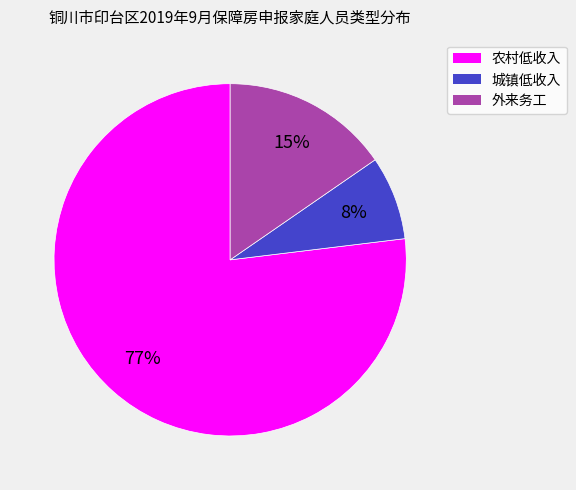

What is the largest slice in the pie chart?

农村低收入